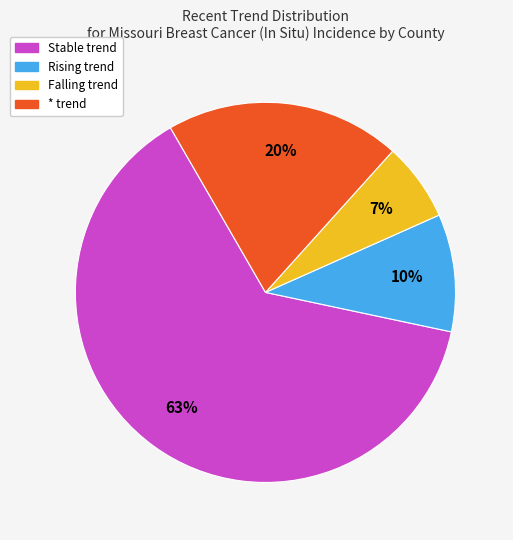

Is there a majority slice in this chart?

Yes